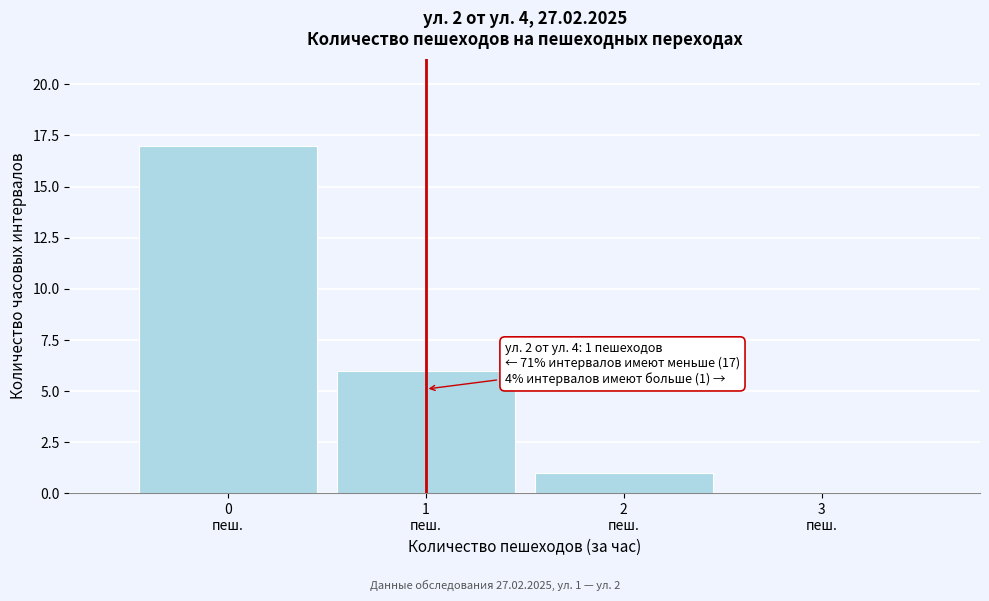

Over which range of the x-axis is the bar tallest?

-0.5 to 0.5